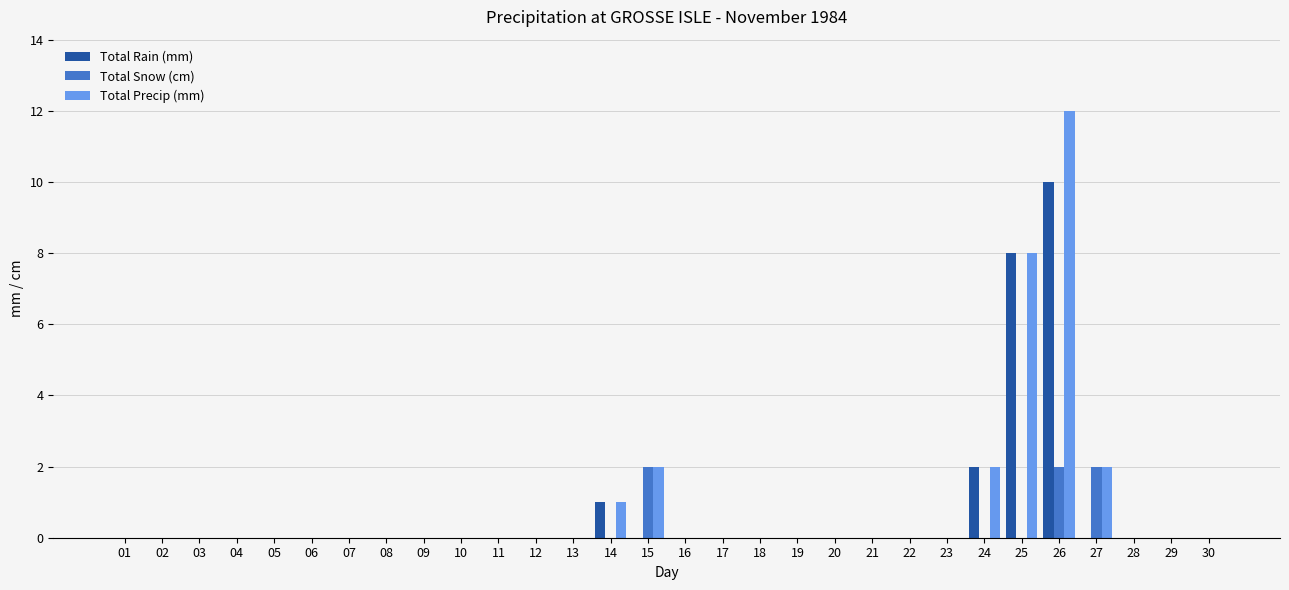

At which label does Total Rain (mm) reach its peak?

26